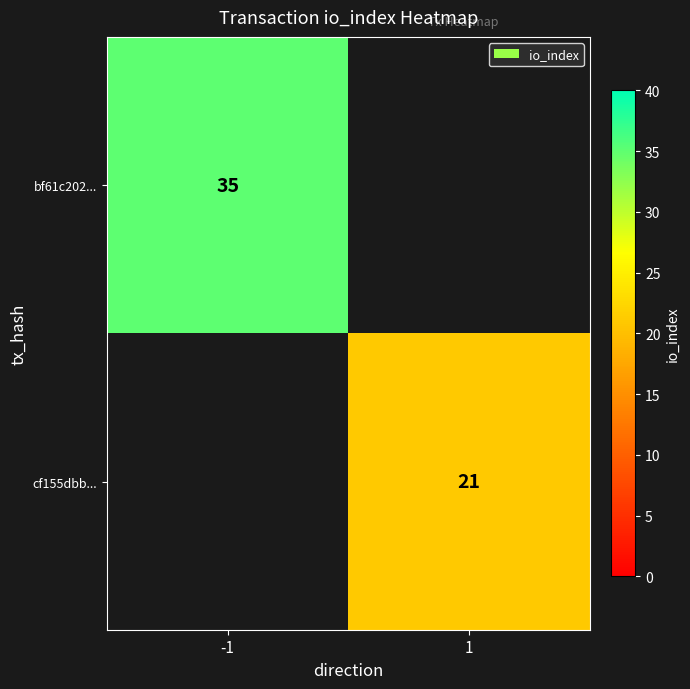

Is it true that bf61c202... equals 35 at -1?

True